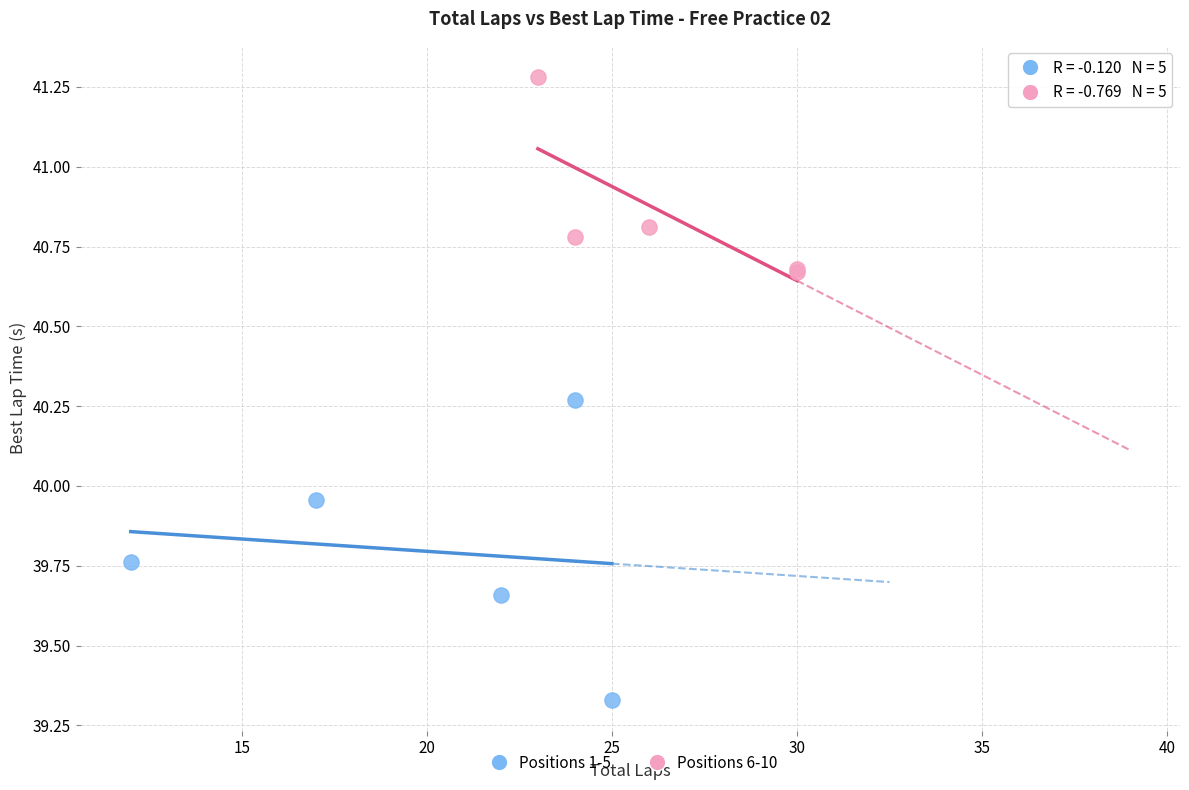

What are all the series names shown in the legend?

Positions 1-5, Positions 6-10